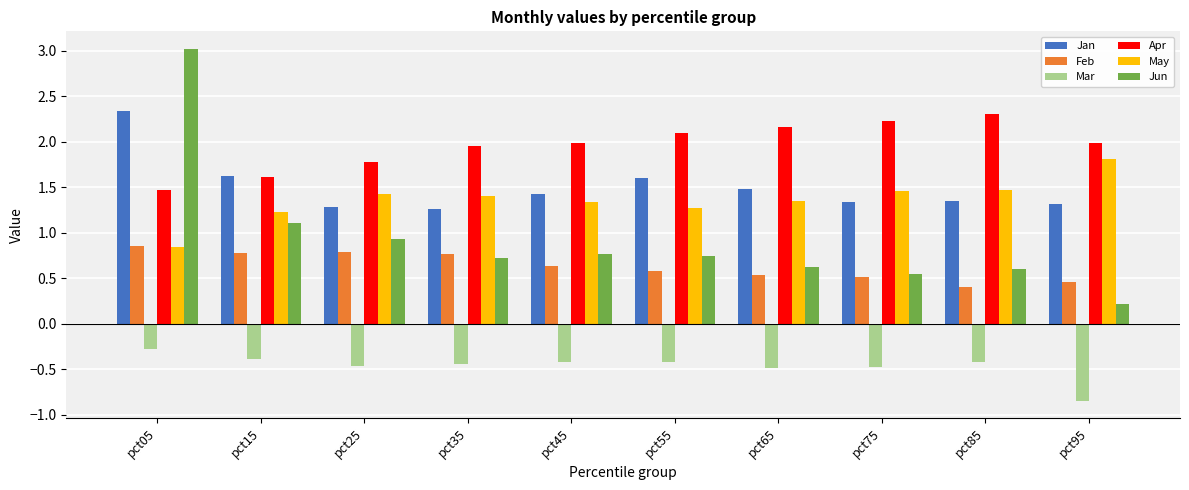

Is the value of Jan at pct15 greater than the value of Apr at pct65?

No